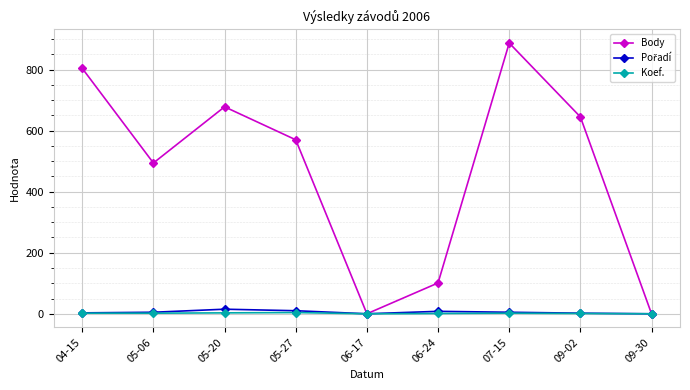

The value of Body at 05-20 is 1200. True or false?

False